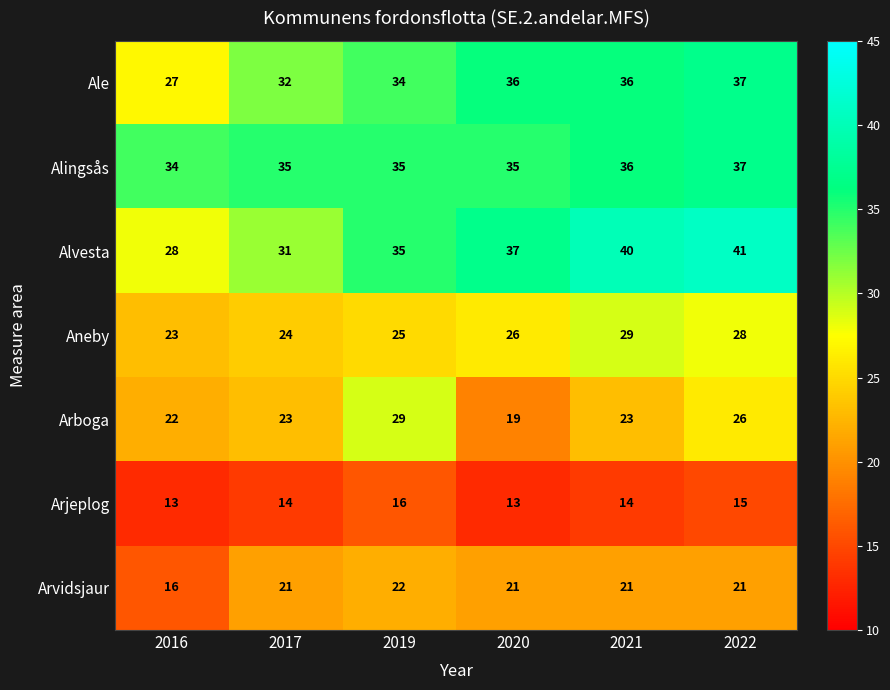

What is the sum of the Arvidsjaur values at 2022 and 2017?

42